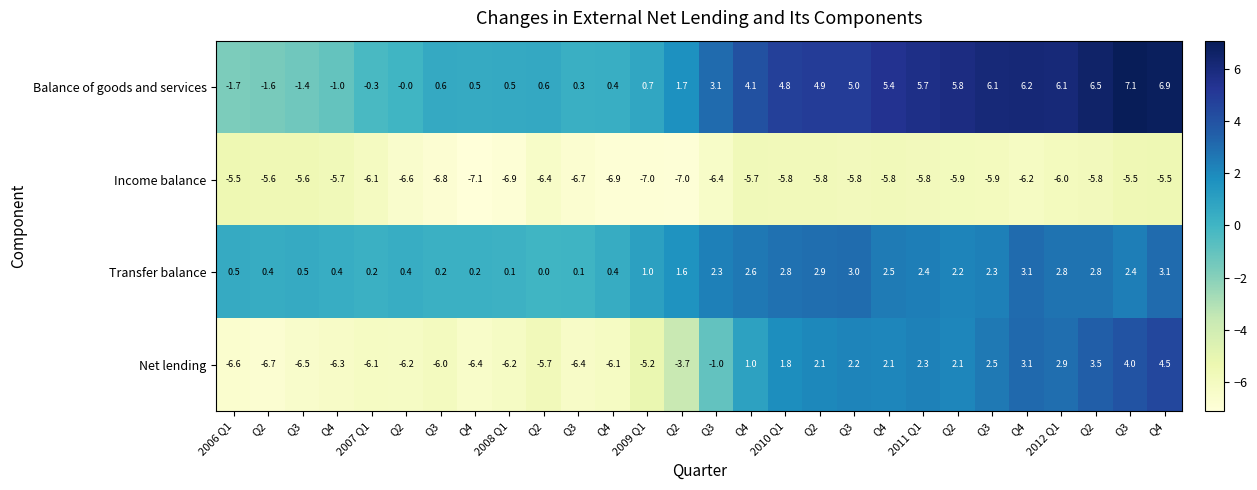

How many negative values does the Balance of goods and services series have?

5